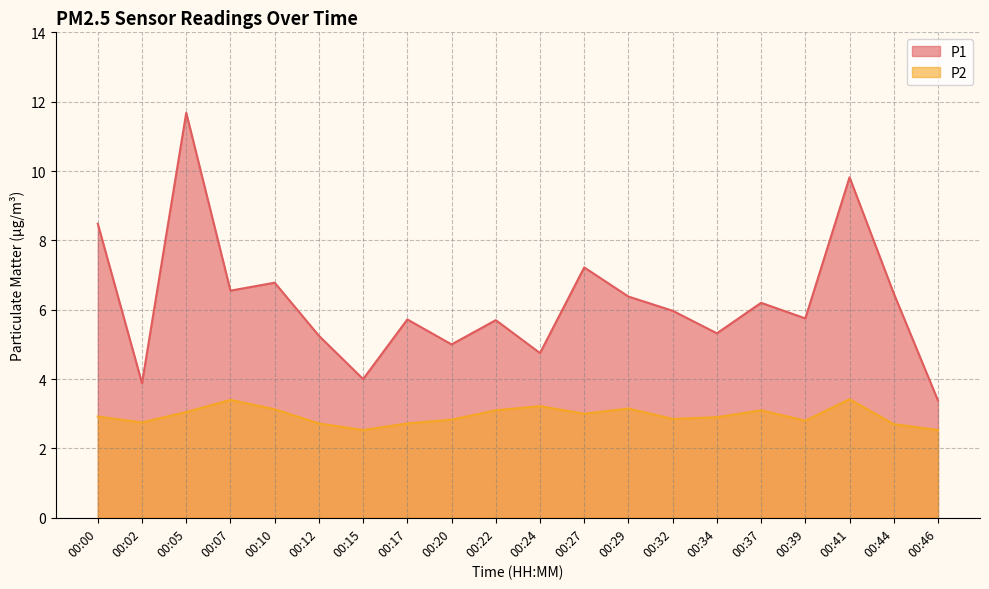

Reading left to right, transcribe all the data shown in this chart.

P1: 8.5	3.9	11.7	6.5	6.8	5.2	4.0	5.7	5.0	5.7	4.8	7.2	6.4	6.0	5.3	6.2	5.8	9.8	6.5	3.4
P2: 2.9	2.8	3.0	3.4	3.1	2.7	2.5	2.7	2.8	3.1	3.2	3.0	3.1	2.9	2.9	3.1	2.8	3.4	2.7	2.5